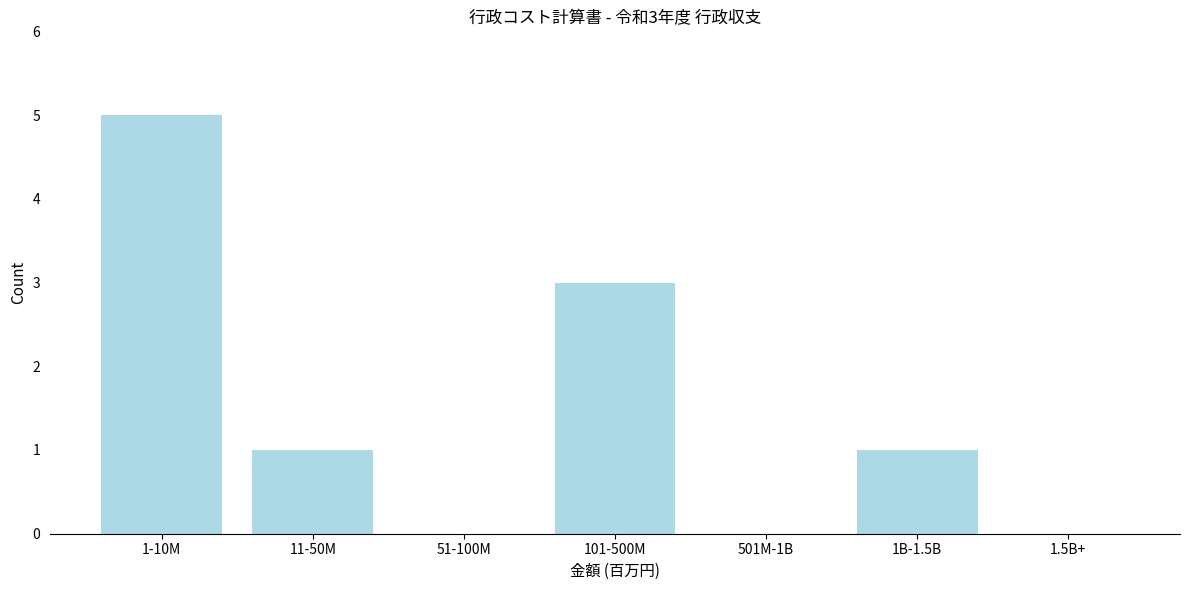

Reading left to right, transcribe all the data shown in this chart.

1-10M=5	11-50M=1	51-100M=0	101-500M=3	501M-1B=0	1B-1.5B=1	1.5B+=0